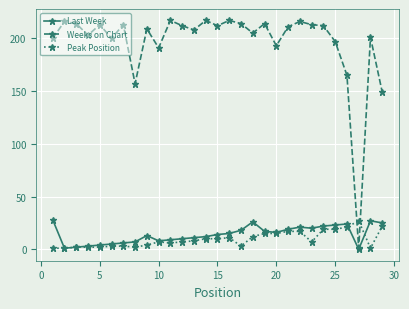

Which series has the largest total across all categories?

Weeks on Chart